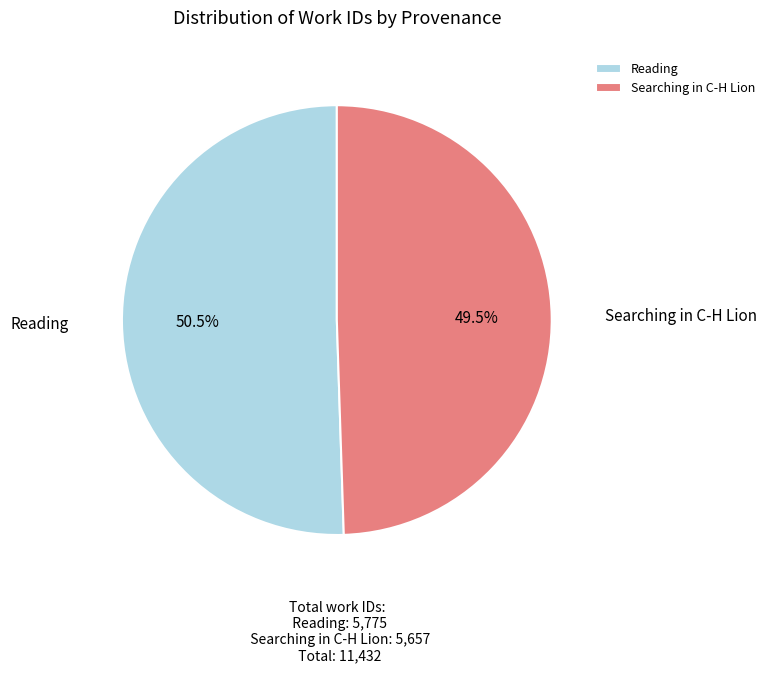

Which slice is the largest?

Reading